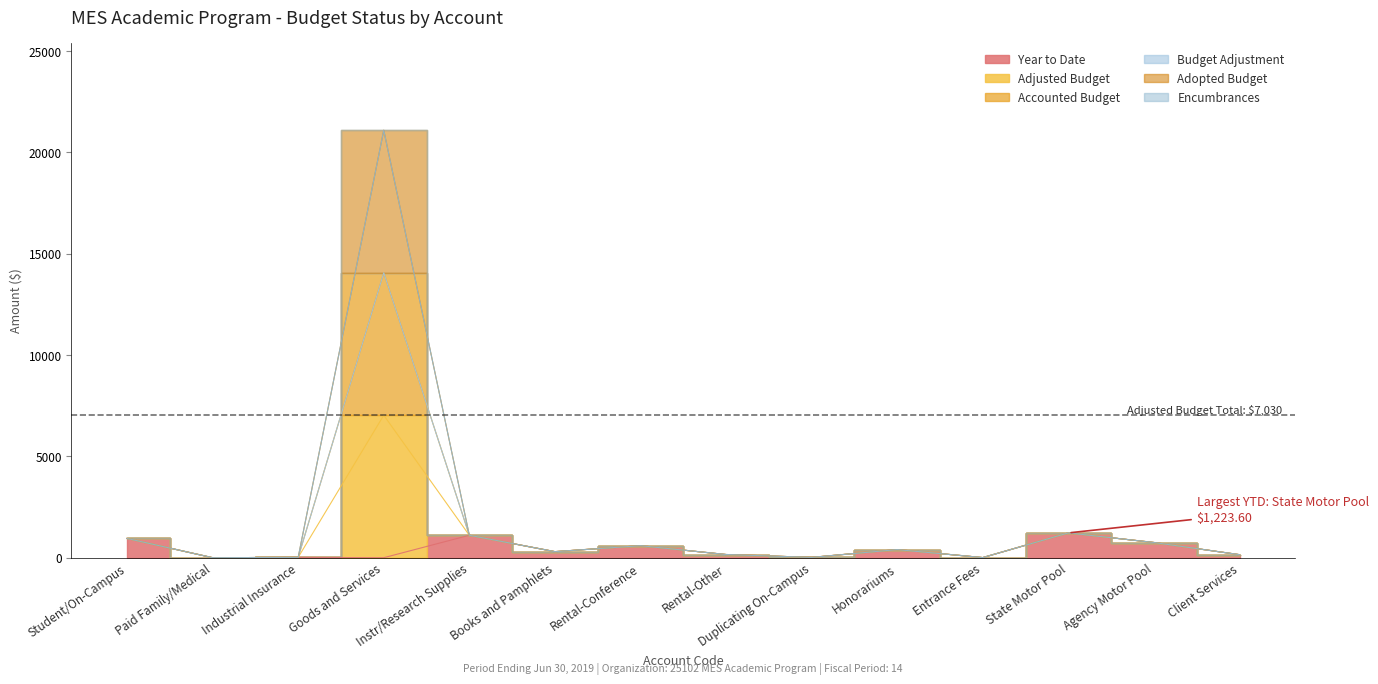

What is the difference between the maximum and minimum values in the Accounted Budget series?

21089.9